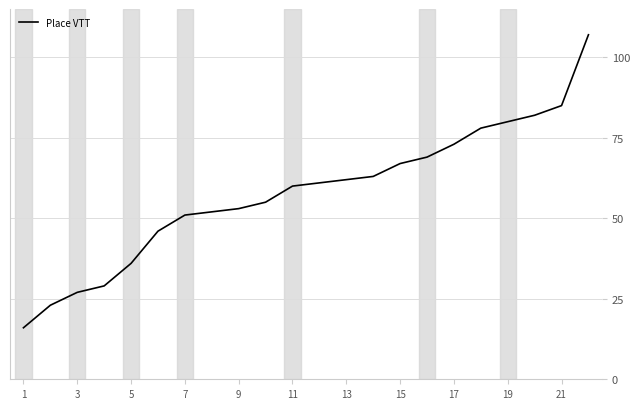

What is the maximum value shown in the chart?

107